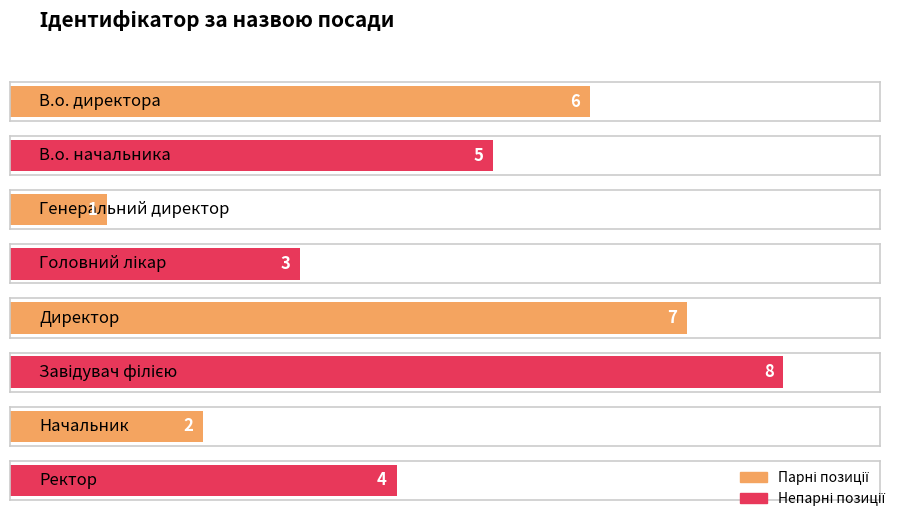

What is the sum of all values?

36